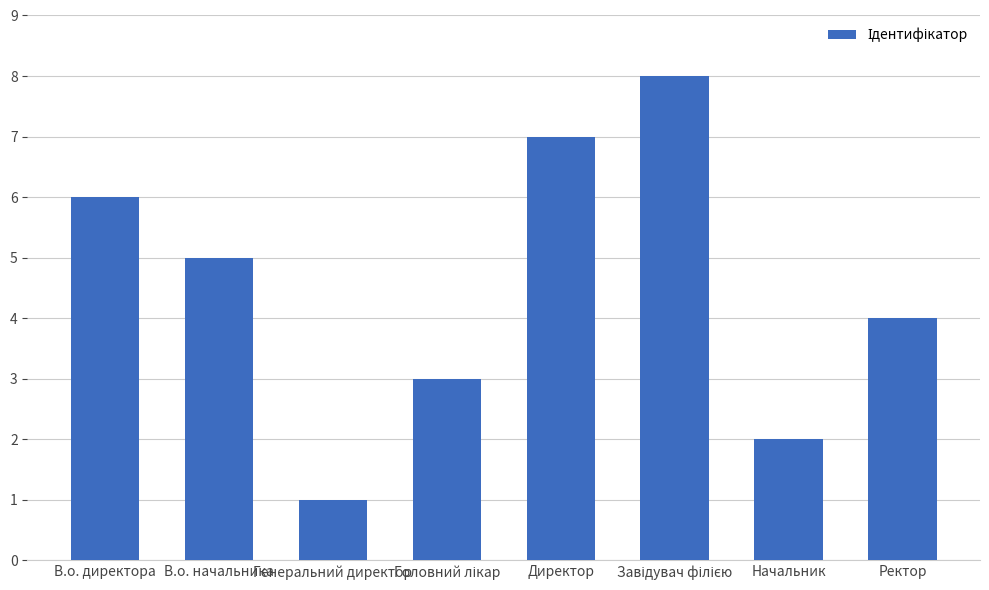

Where is the data nearest to the value 4?

Ректор